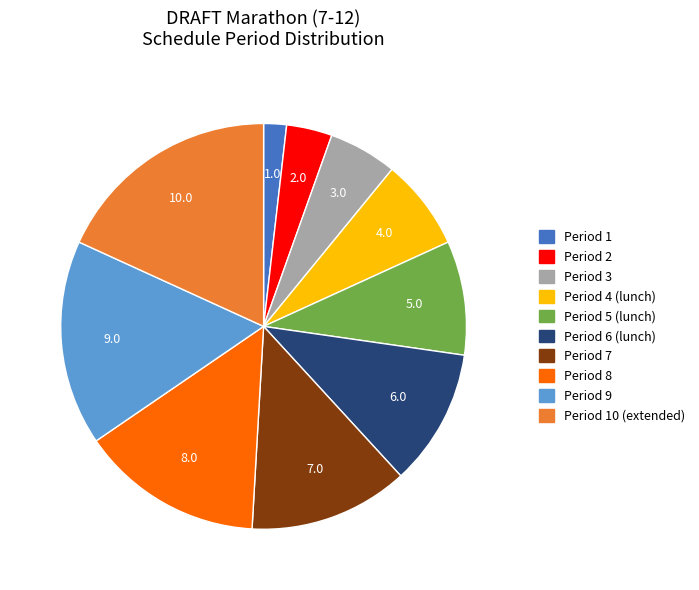

Is there any slice that represents more than half of the pie?

No